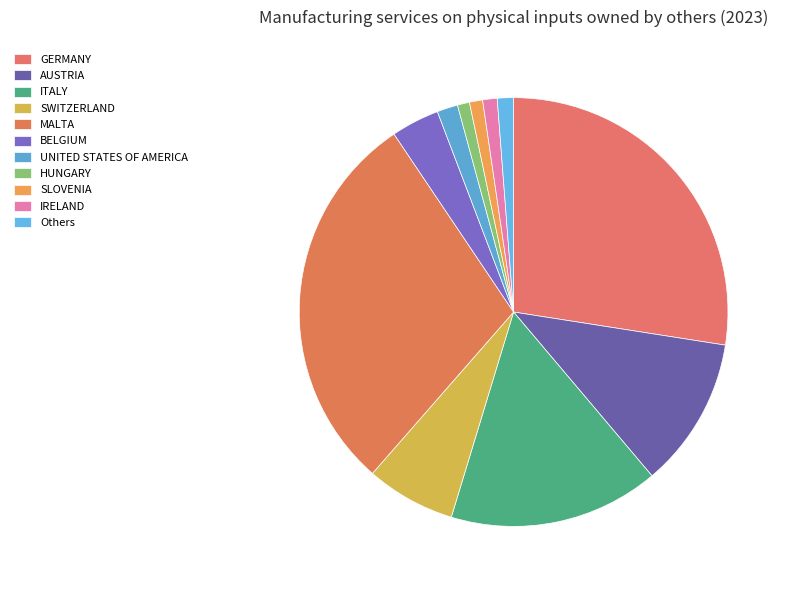

Which slice is the smallest?

HUNGARY